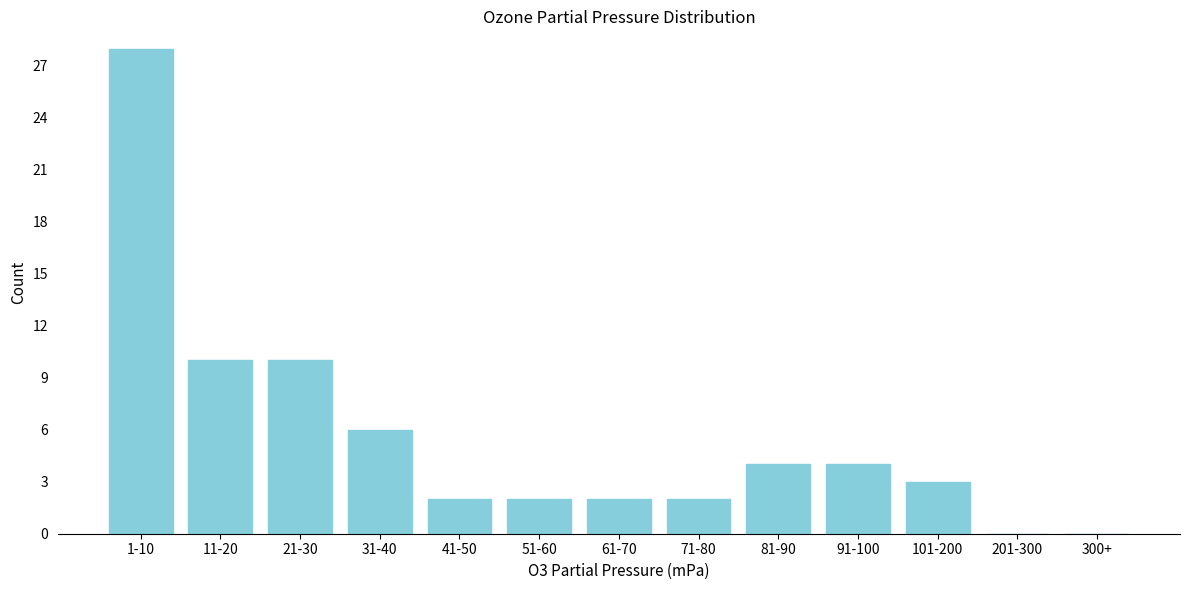

Reading left to right, transcribe all the data shown in this chart.

1-10=28	11-20=10	21-30=10	31-40=6	41-50=2	51-60=2	61-70=2	71-80=2	81-90=4	91-100=4	101-200=3	201-300=0	300+=0